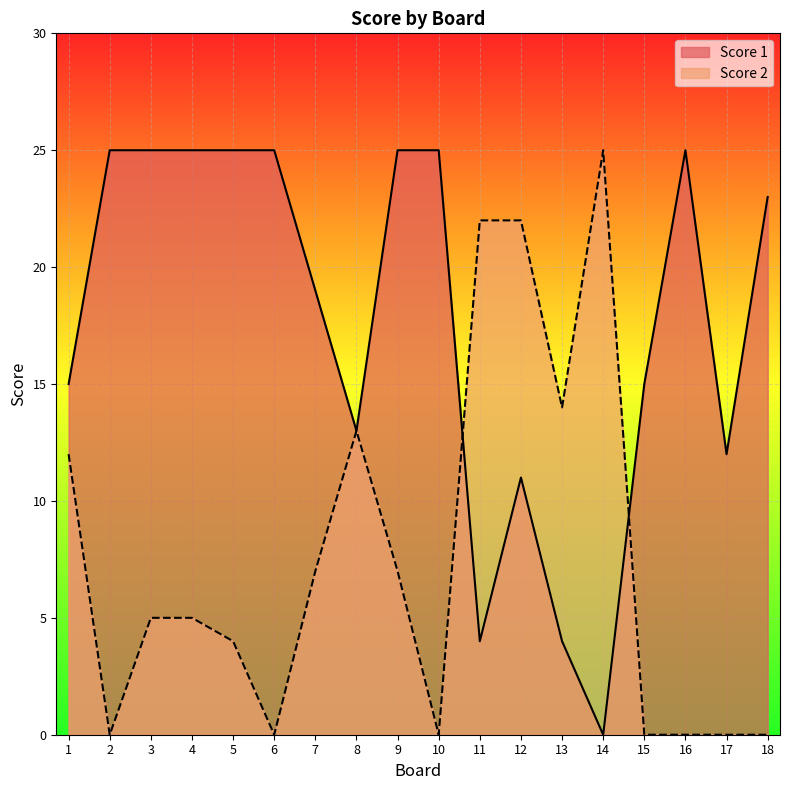

What is the sum of all Score 1 values?

316